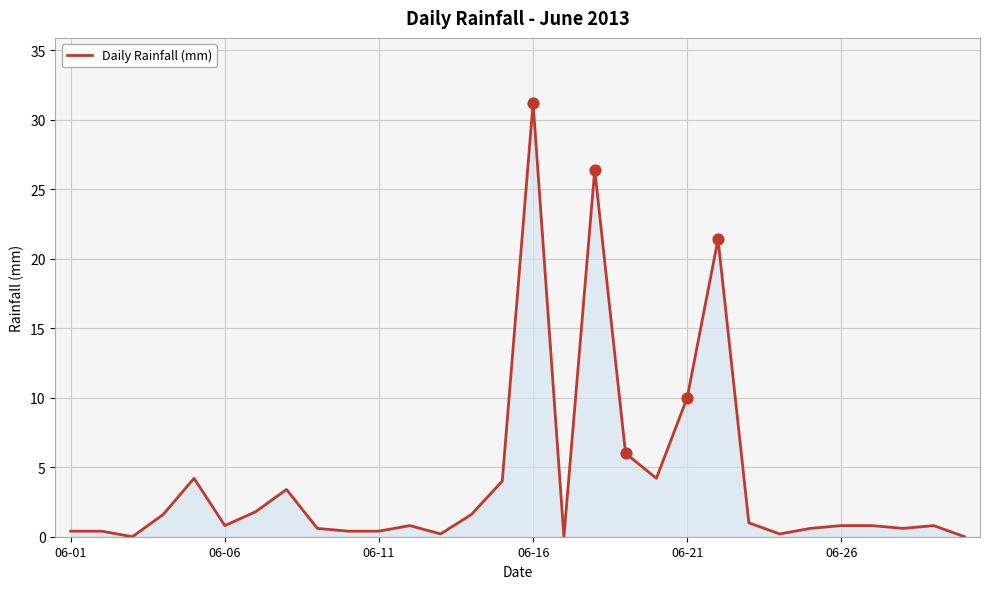

What is the maximum value shown in the chart?

31.2